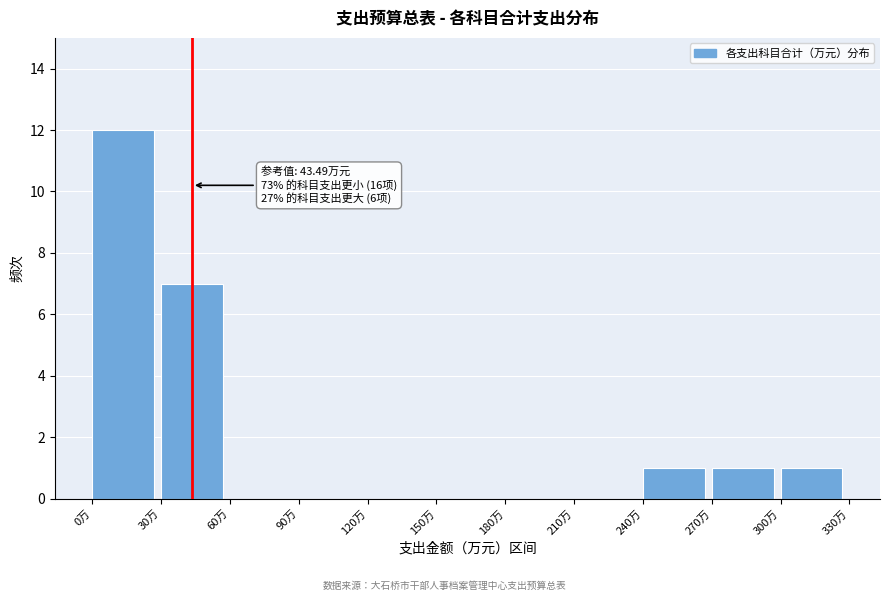

Which range on the x-axis has the tallest bar?

0 to 30